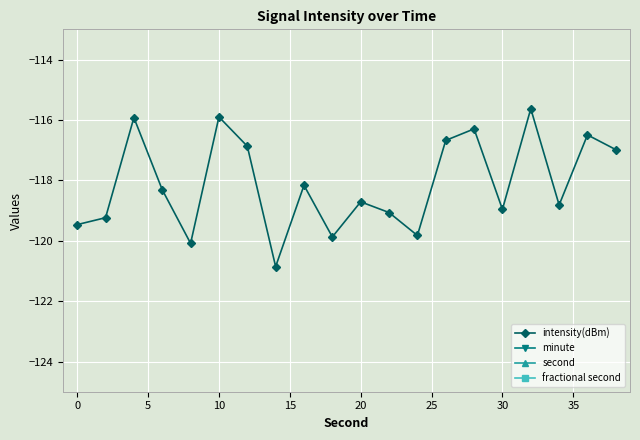

True or false: fractional second and intensity(dBm) cross at least once.

False